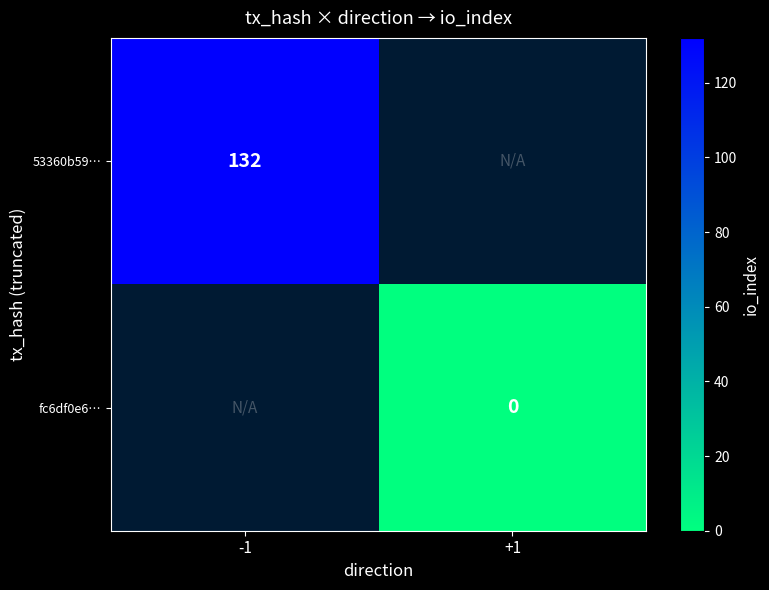

Is the value of fc6df0e6… at +1 greater than the value of 53360b59… at -1?

No